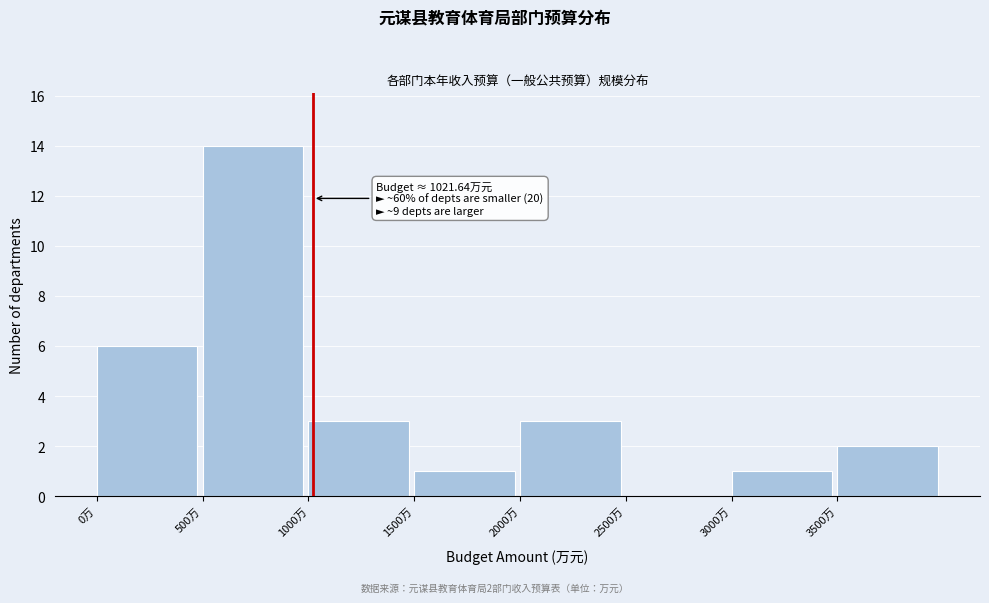

Which range on the x-axis has the tallest bar?

500 to 1000